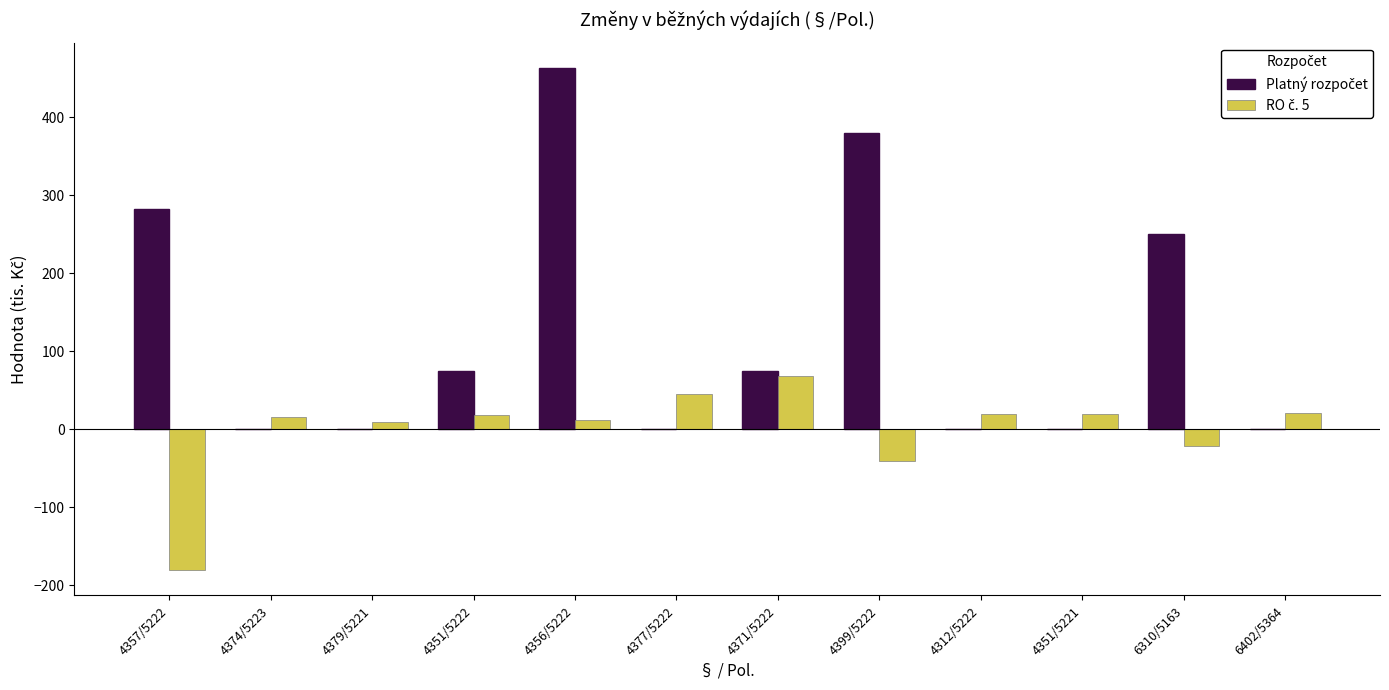

At which category is the sum across all series the highest?

4356/5222